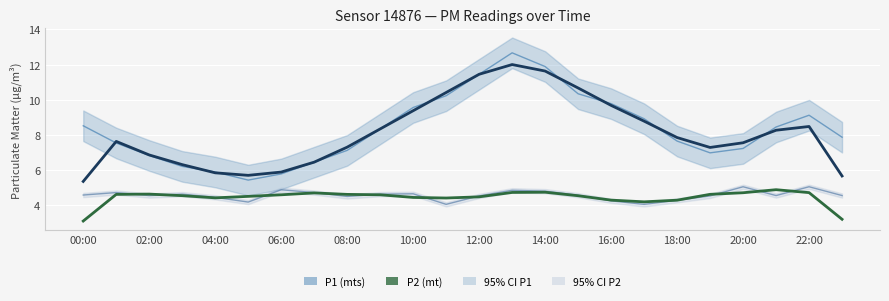

What is the highest value of the P1 (mts) series?

12.7